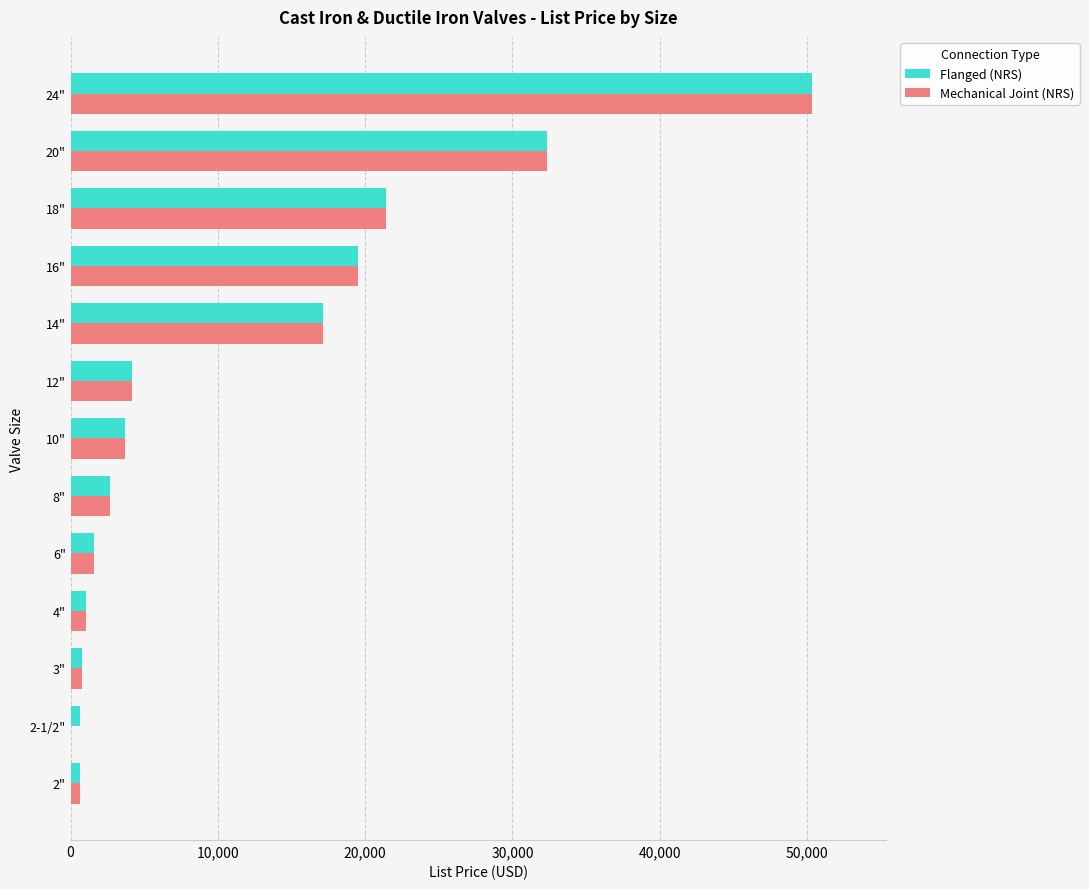

At which label does Flanged (NRS) reach its peak?

24"